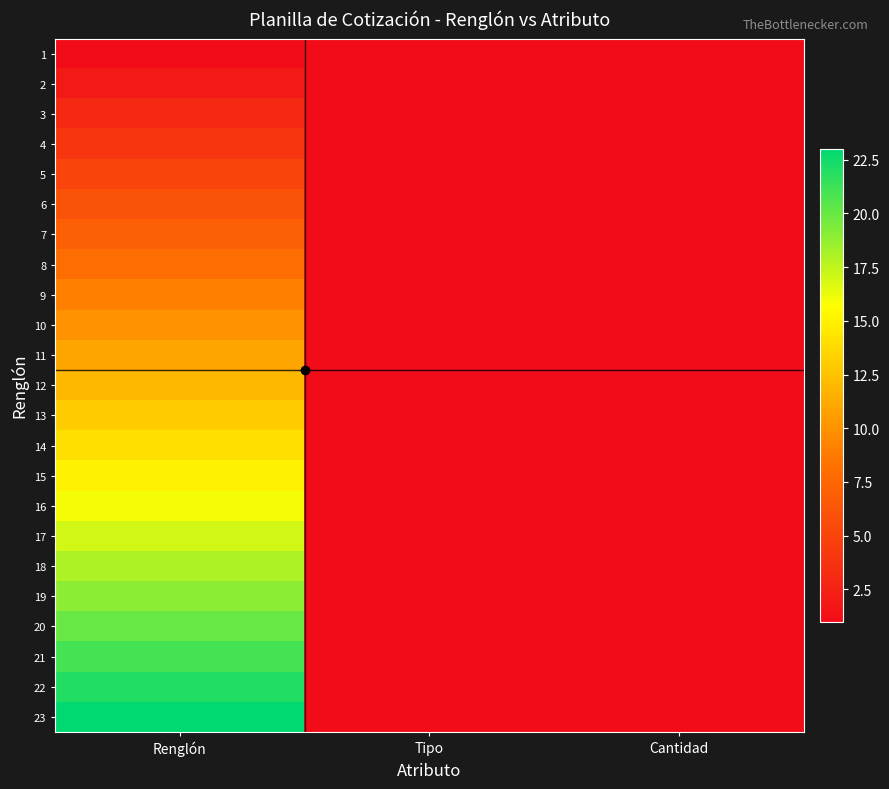

Which has a higher value, Tipo or Cantidad?

Tipo